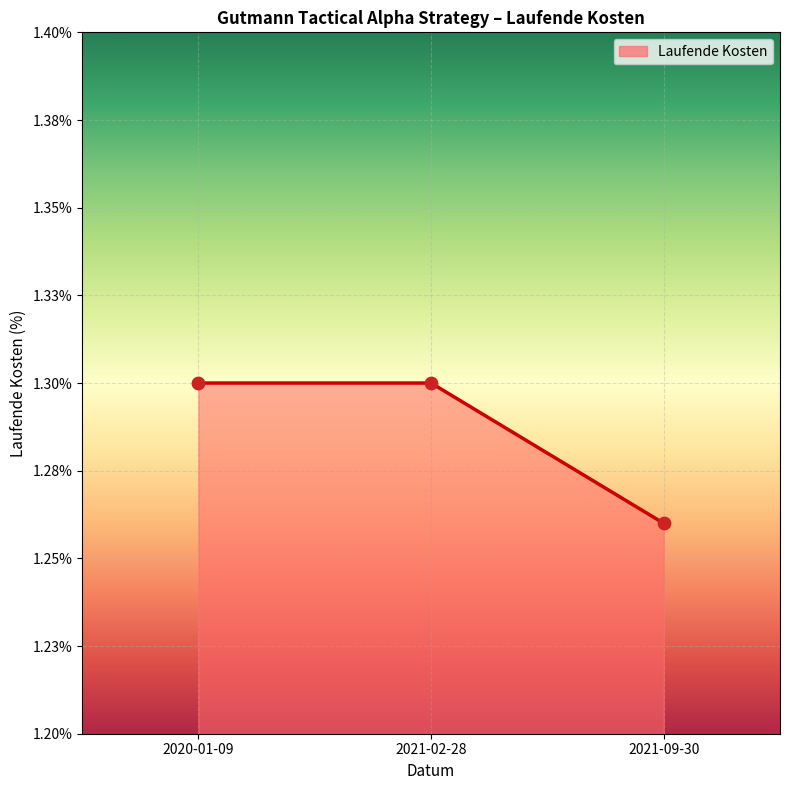

Approximately how many times larger is the value at 2020-01-09 compared to 2021-09-30?

1.0